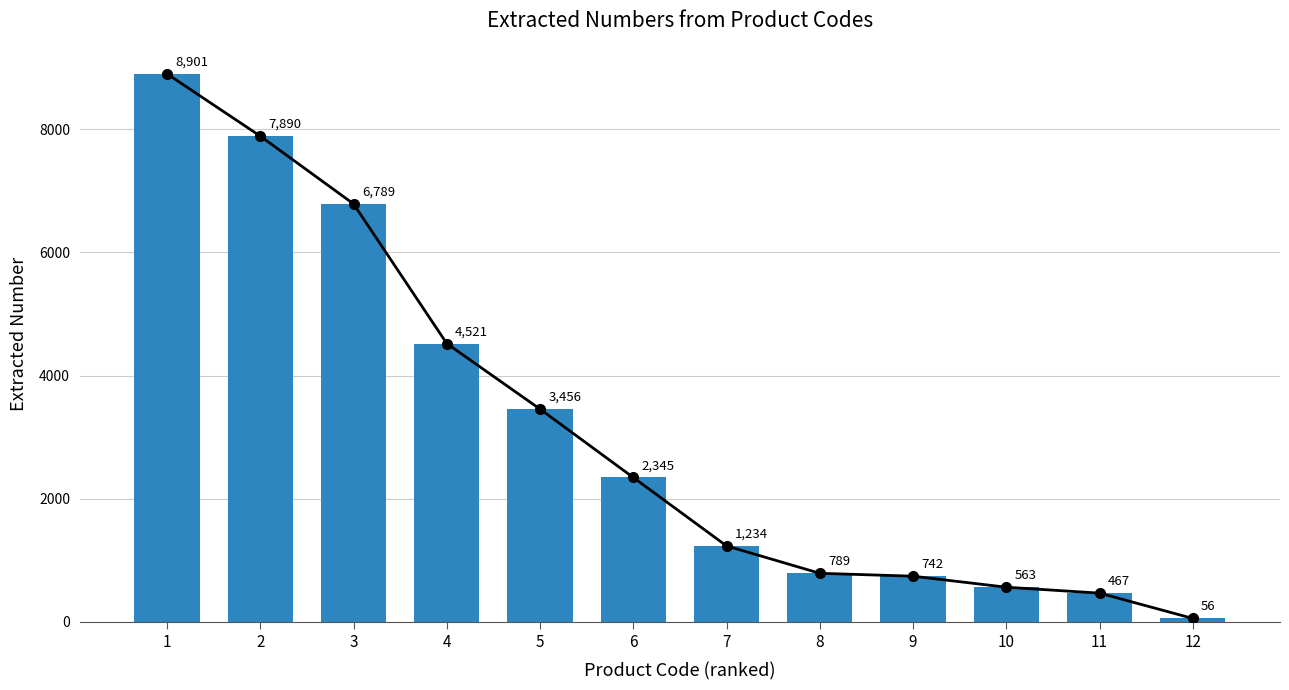

What is the value of the 5th bar from the left?

3456